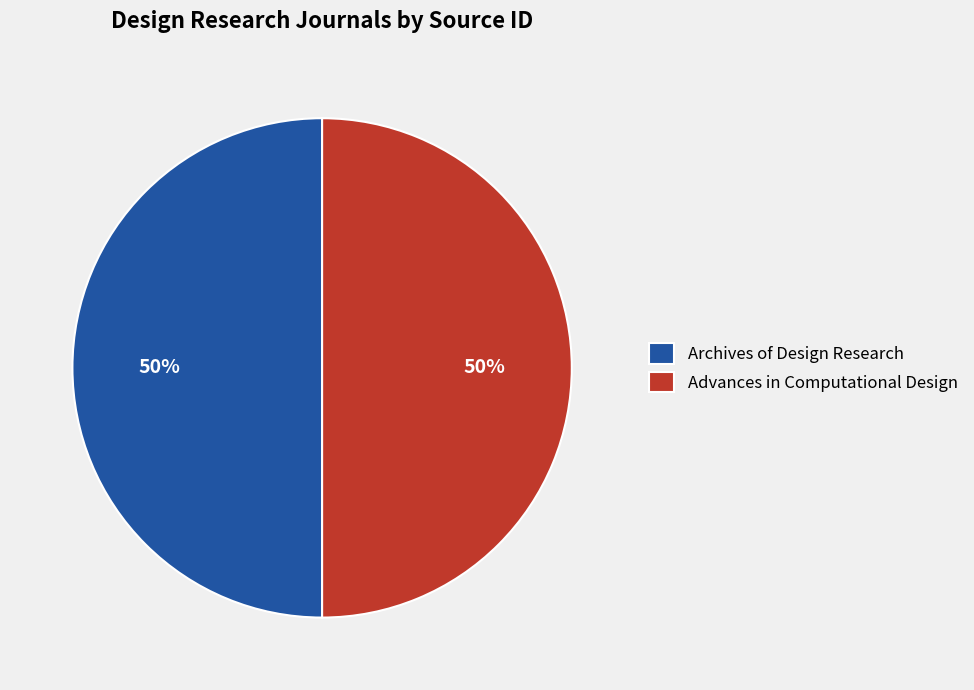

Do Archives of Design Research and Advances in Computational Design together represent more than half of the pie?

Yes